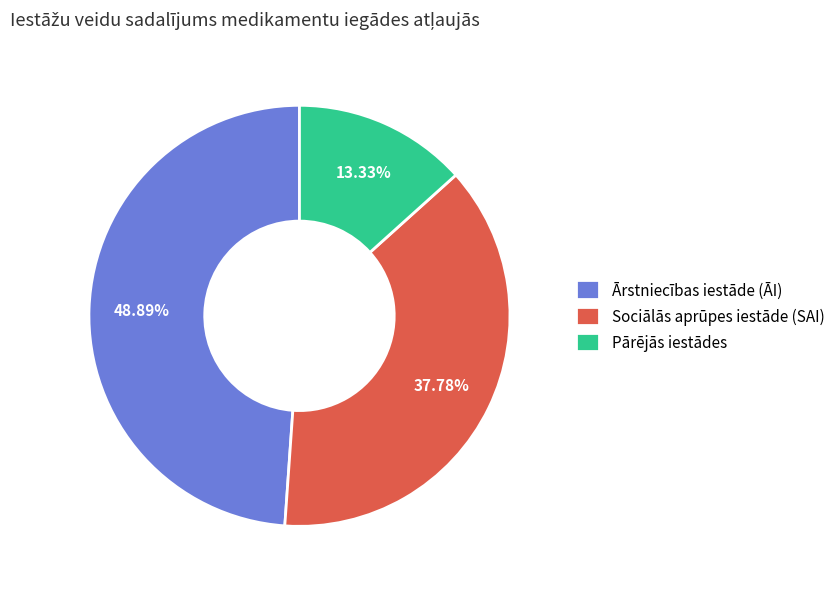

How many segments does this pie chart have?

3